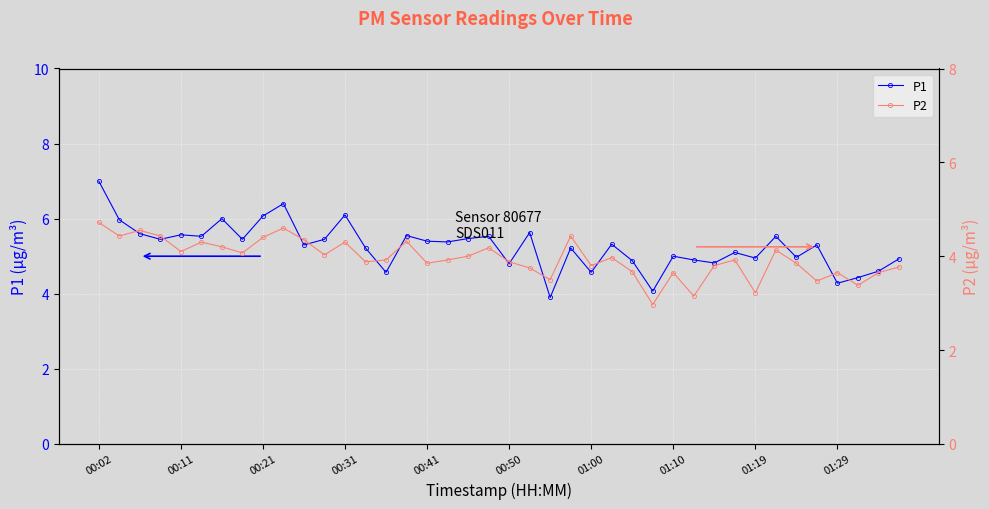

What is the smallest value displayed?

3.0